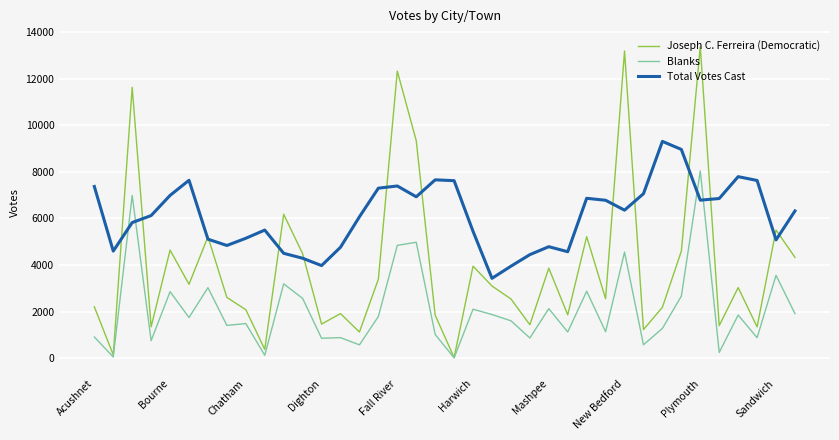

Count the number of data series in this chart.

3